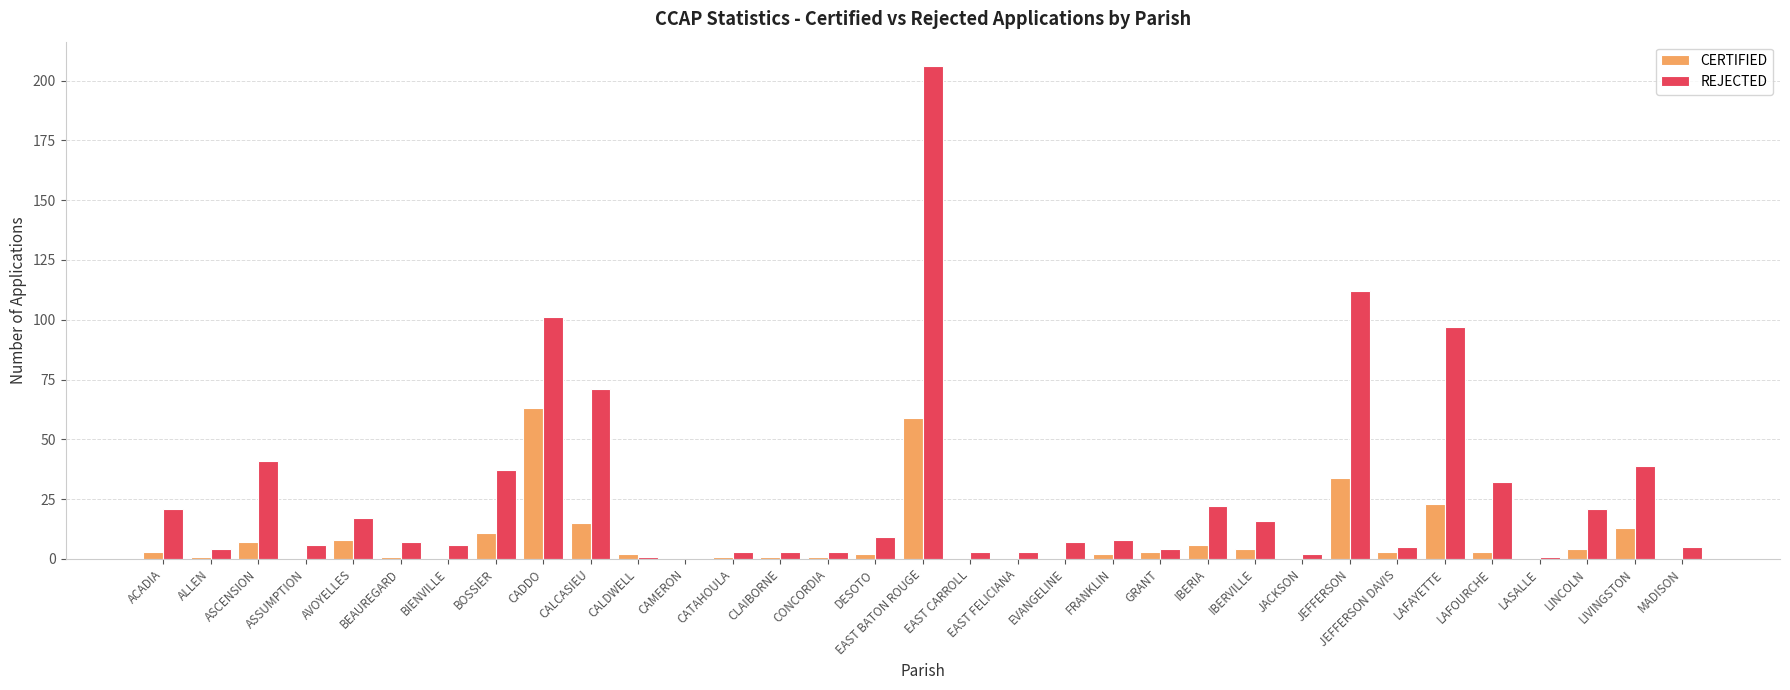

Which category has the highest value across all series?

EAST BATON ROUGE